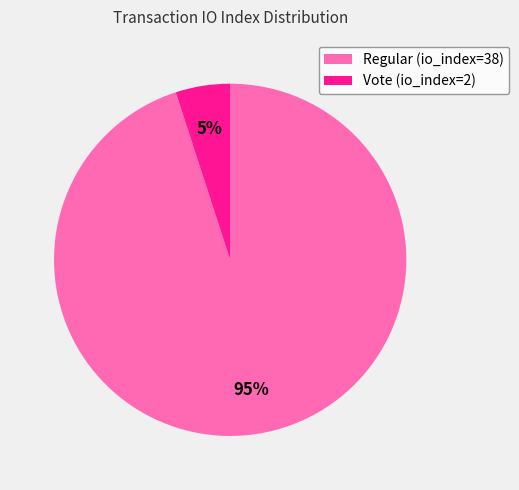

Do Vote (io_index=2) and Regular (io_index=38) together represent more than half of the pie?

Yes